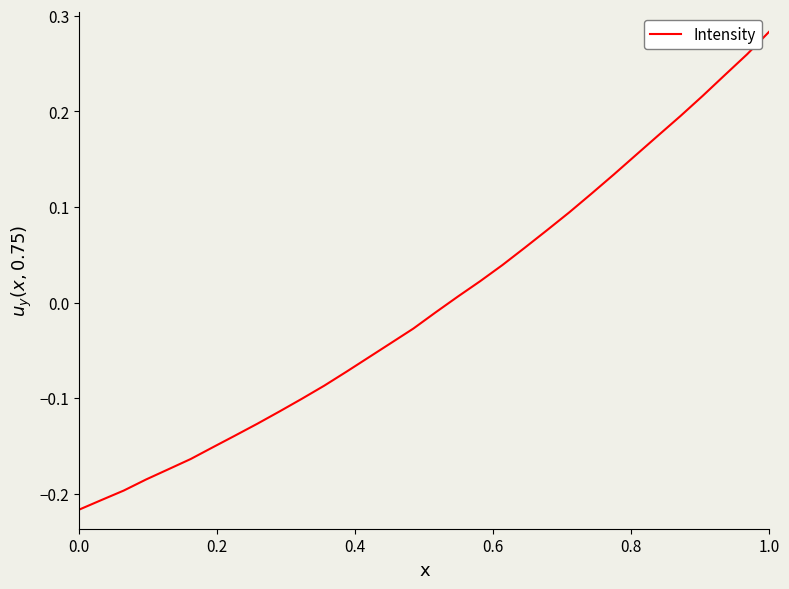

What is the minimum value shown in the chart?

-0.2